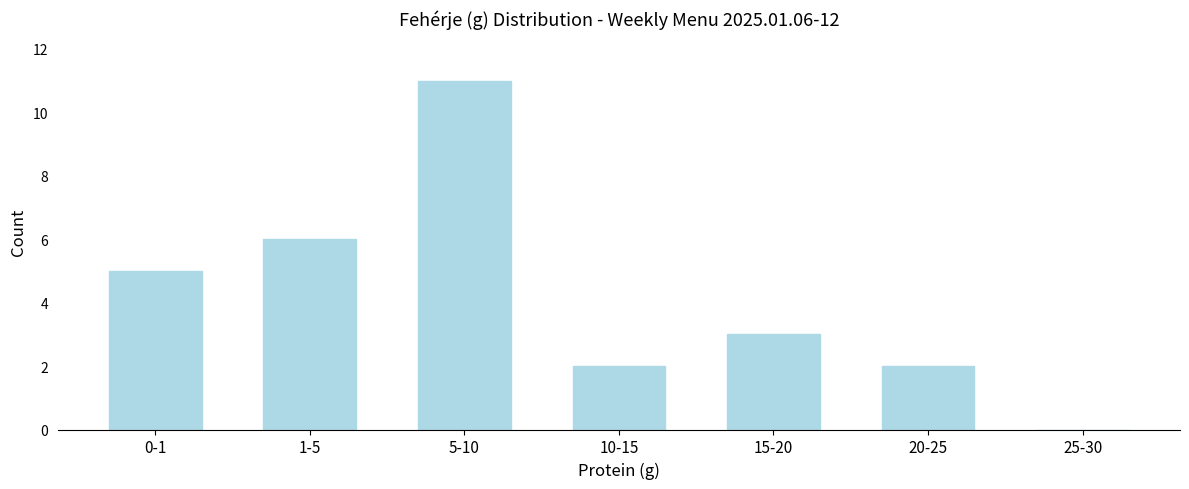

Reading left to right, list all the values displayed in this chart.

0-1=5	1-5=6	5-10=11	10-15=2	15-20=3	20-25=2	25-30=0